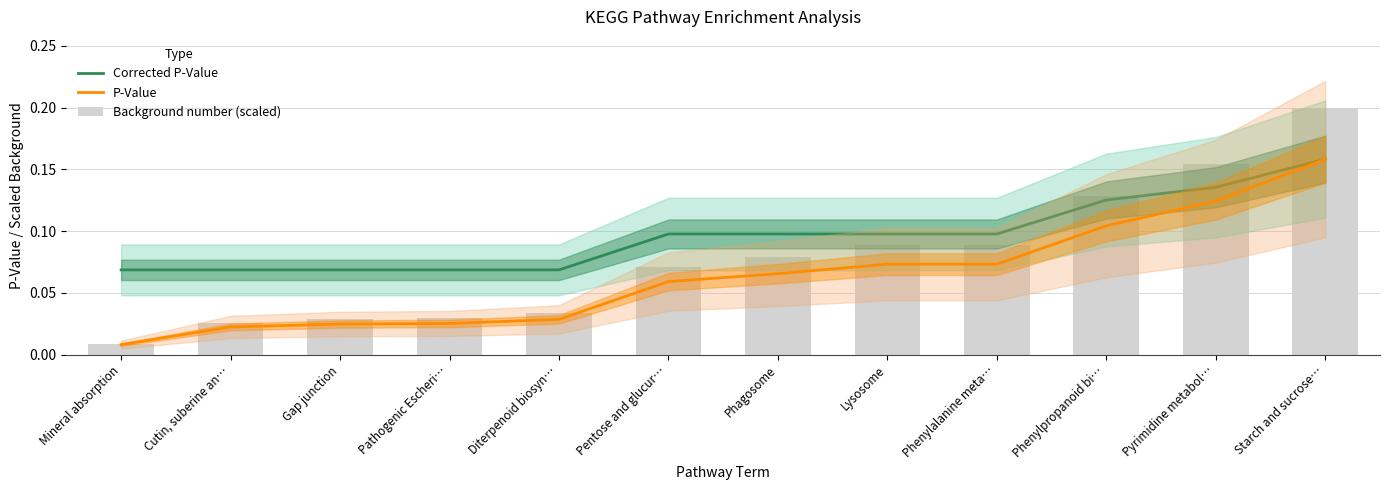

Between Phenylalanine meta… and Pyrimidine metabol…, which series saw the biggest shift?

Background number (scaled)